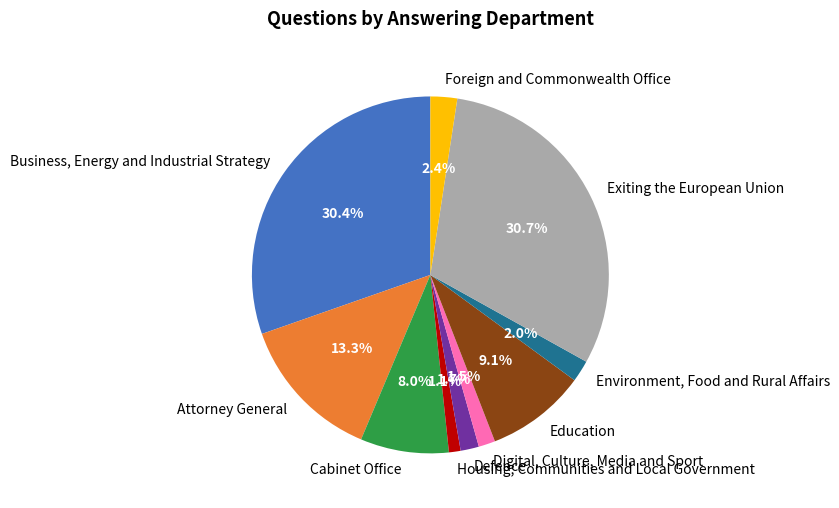

Does Cabinet Office account for over 50% of the chart?

No